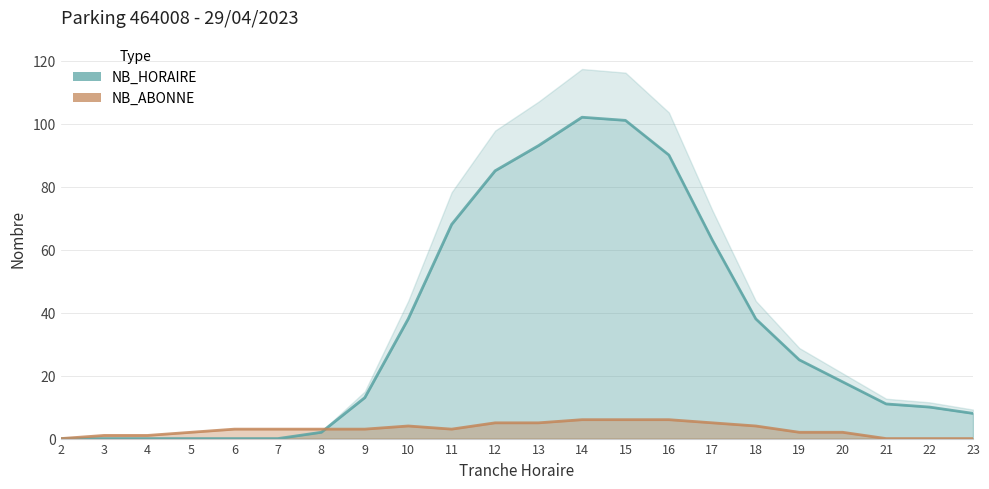

Reading left to right, list all the values displayed in this chart.

NB_HORAIRE: 2=0	3=0	4=0	5=0	6=0	7=0	8=2	9=13	10=38	11=68	12=85	13=93	14=102	15=101	16=90	17=63	18=38	19=25	20=18	21=11	22=10	23=8
NB_ABONNE: 2=0	3=1	4=1	5=2	6=3	7=3	8=3	9=3	10=4	11=3	12=5	13=5	14=6	15=6	16=6	17=5	18=4	19=2	20=2	21=0	22=0	23=0